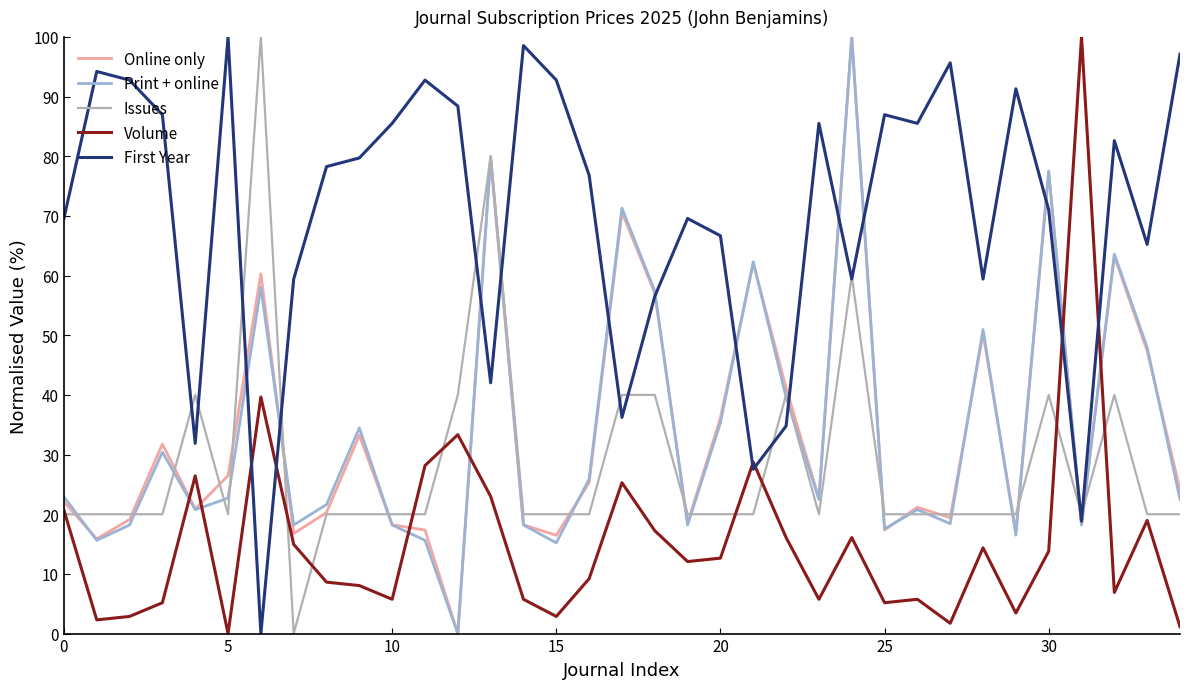

Which series has the largest total across all categories?

First Year